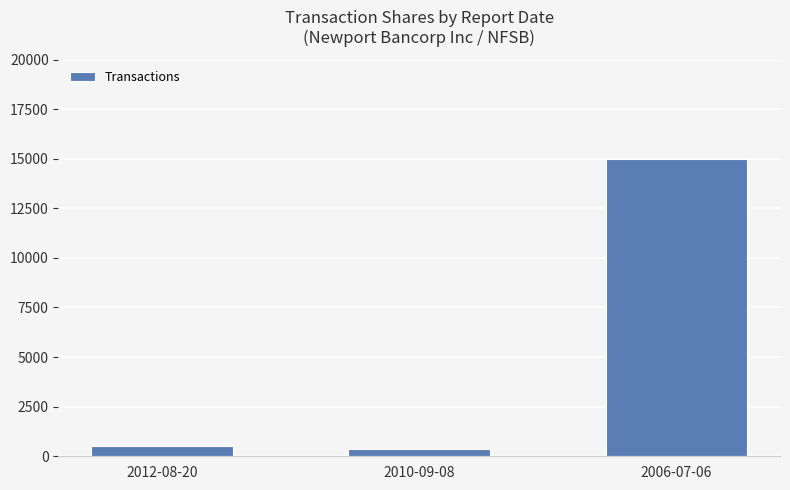

What value does the data have at 2012-08-20?

500